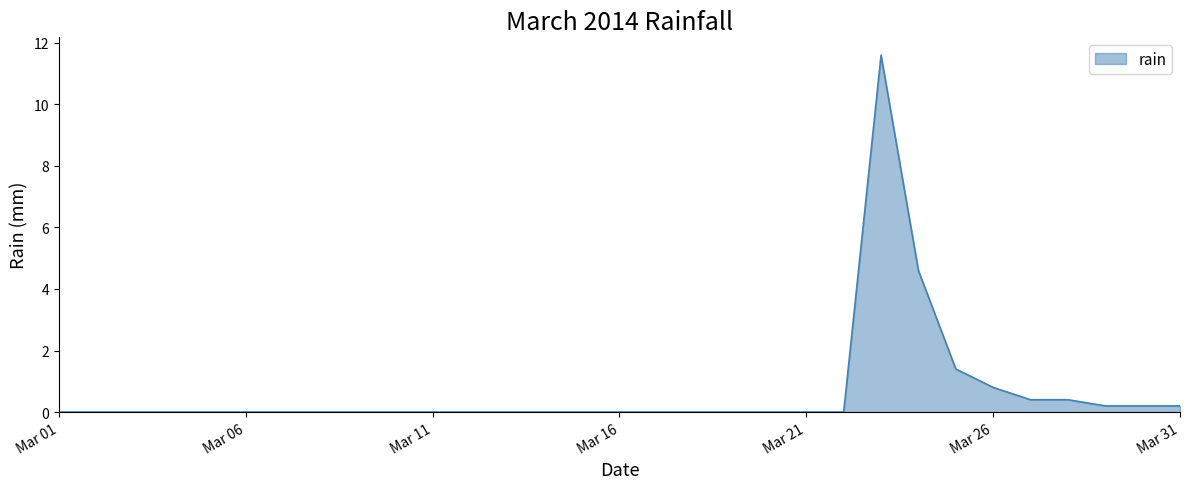

What is the difference between the maximum and minimum values?

11.6